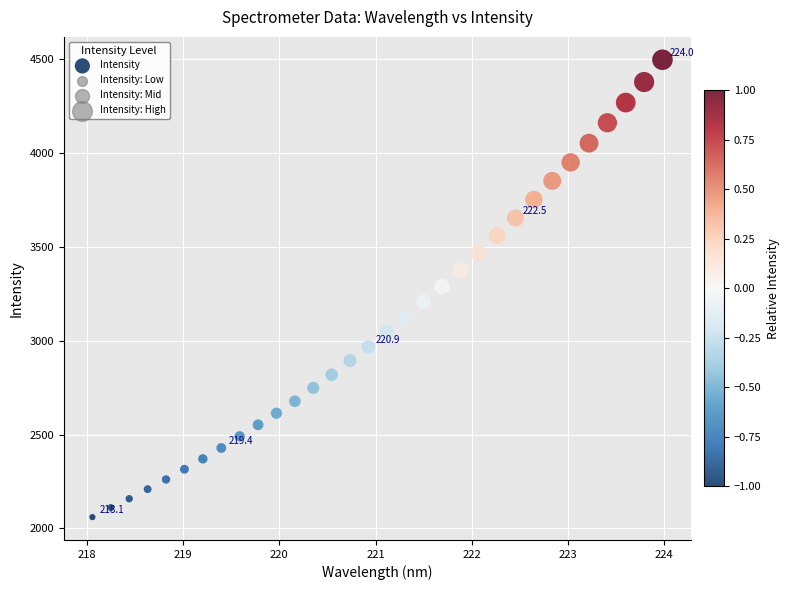

What is the range of Y values (max minus min)?

2434.2